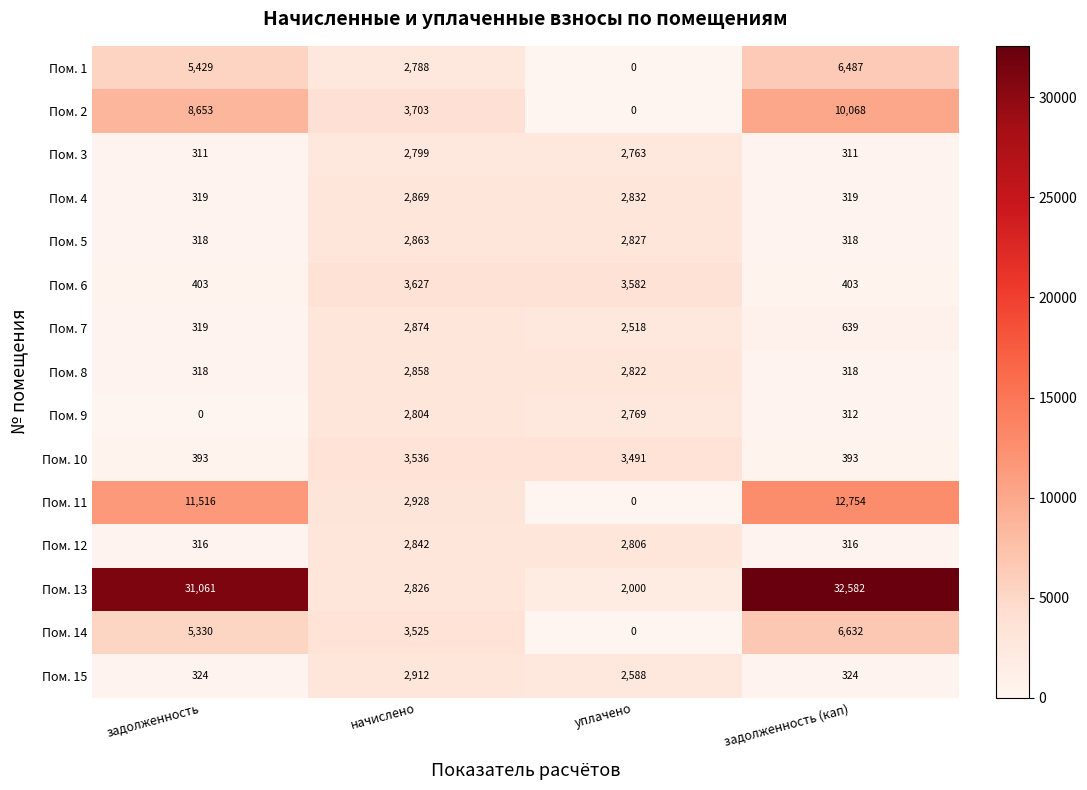

What is the spread (max minus min) of values at уплачено?

3582